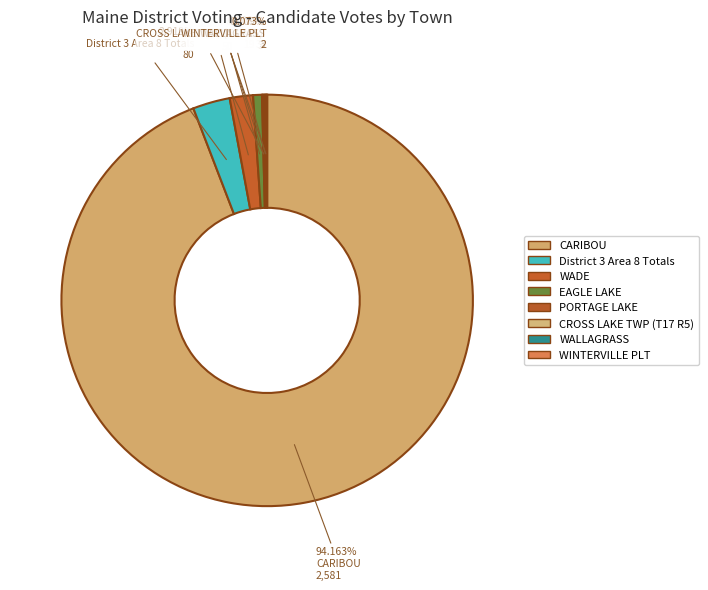

What is the largest slice in the pie chart?

CARIBOU